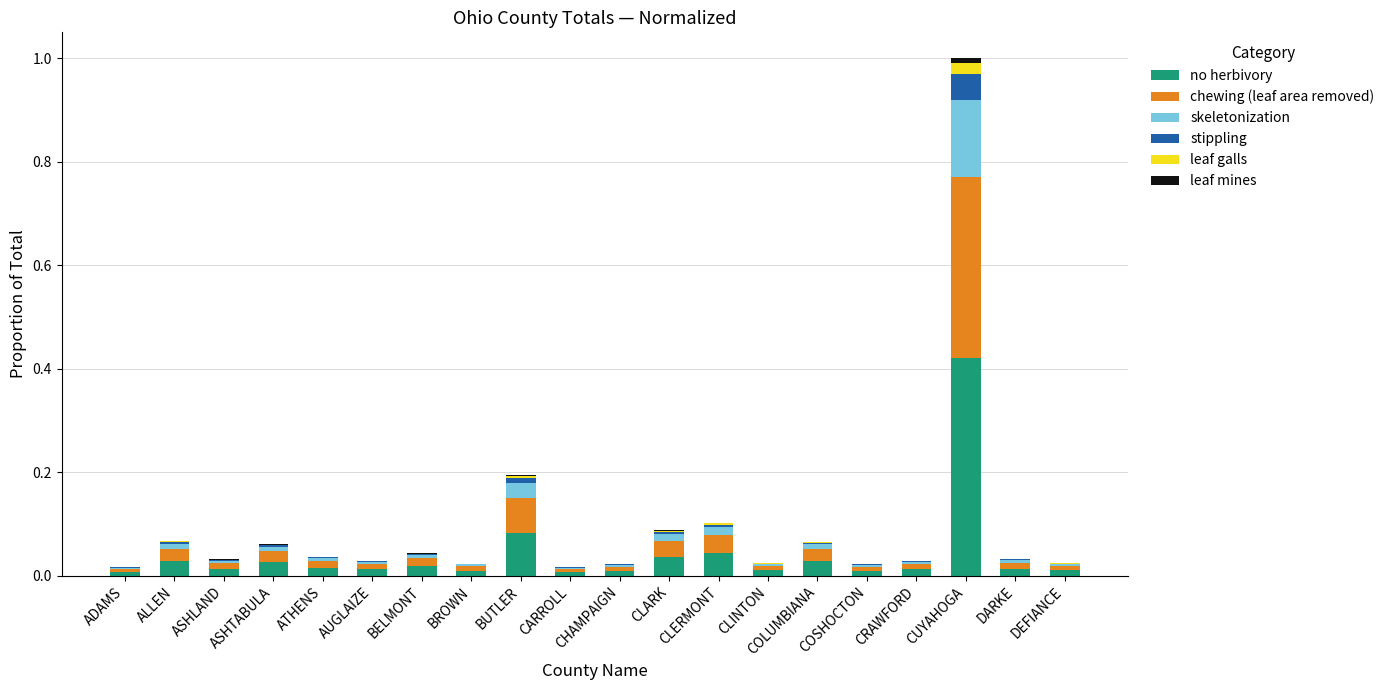

At which category is the sum across all series the highest?

CUYAHOGA